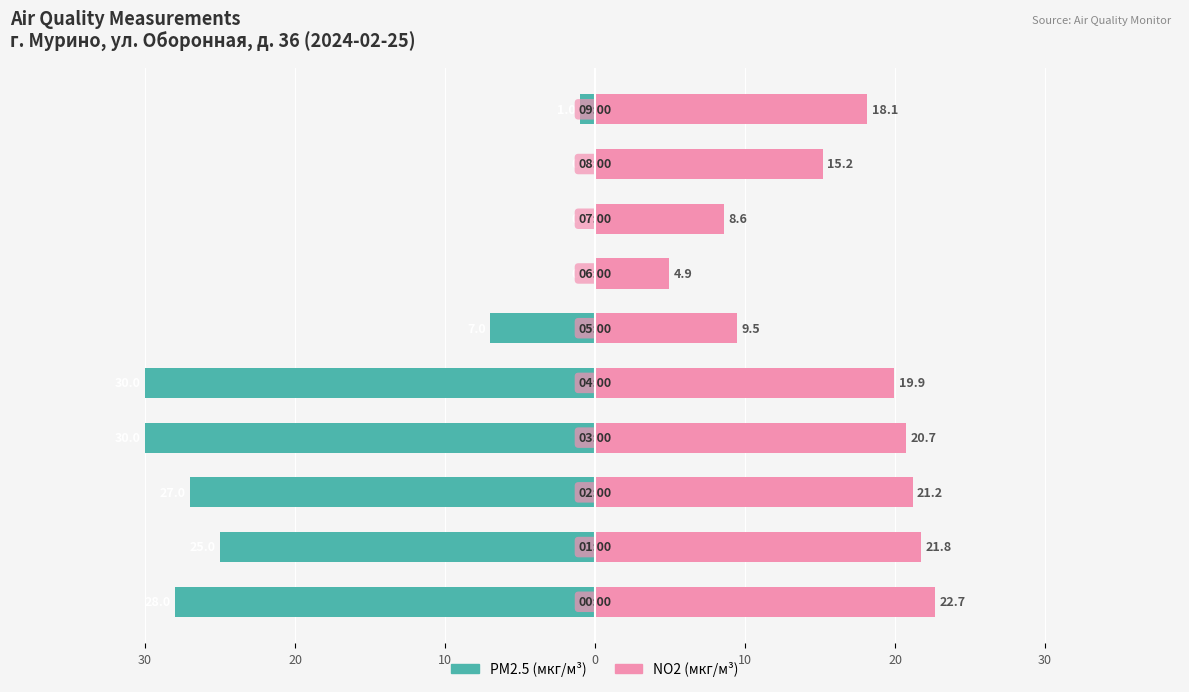

What are all the series names shown in the legend?

PM2.5 (мкг/м³), NO2 (мкг/м³)